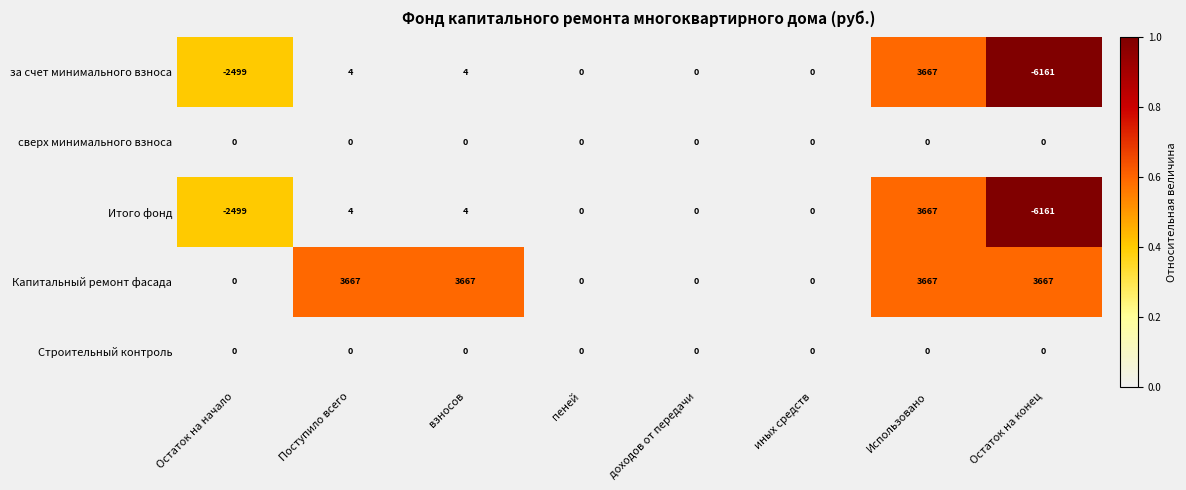

Between Остаток на начало and Поступило всего, which series saw the biggest shift?

Капитальный ремонт фасада